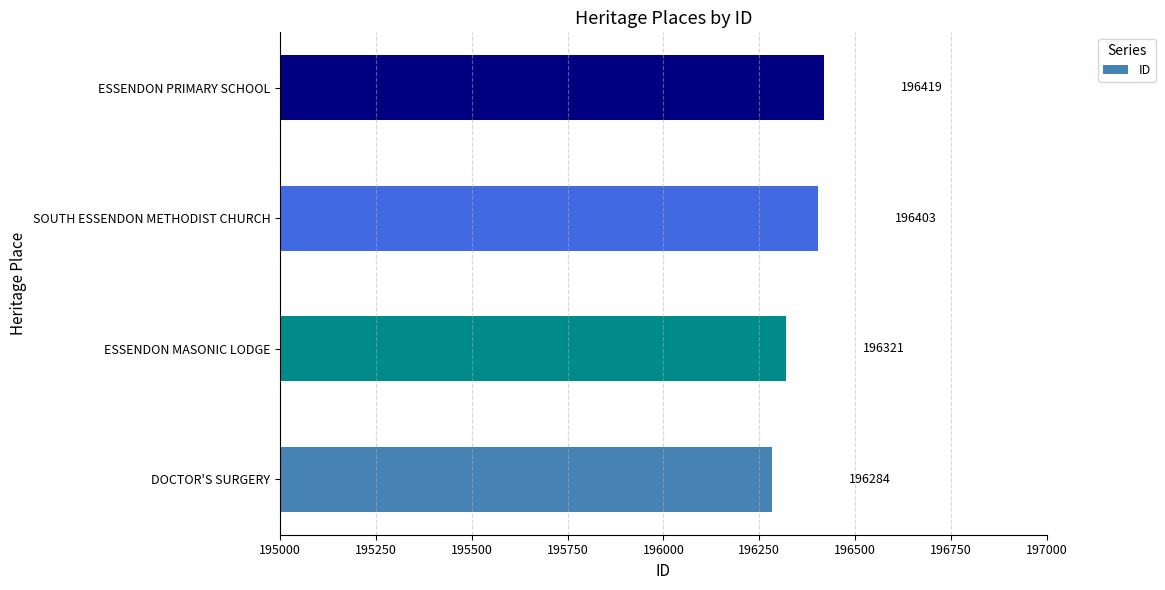

The value at SOUTH ESSENDON METHODIST CHURCH is 50807. True or false?

False